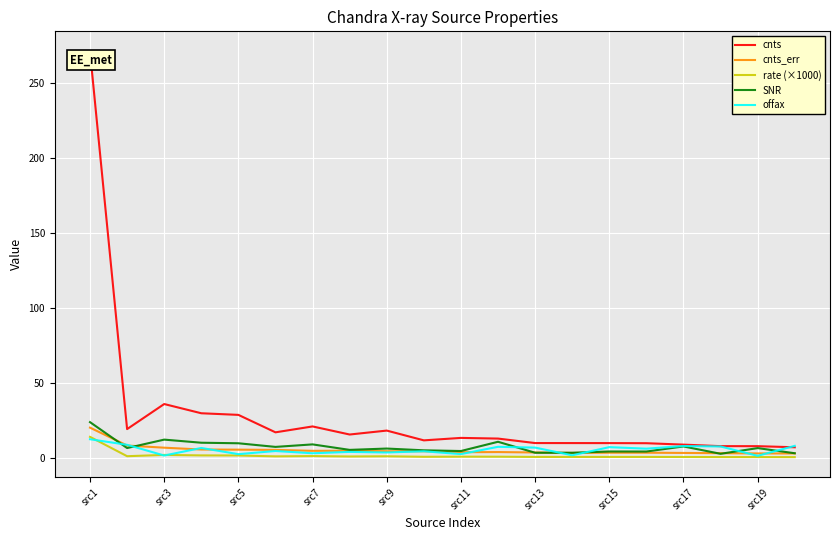

What is the highest value of the rate (×1000) series?

13.9